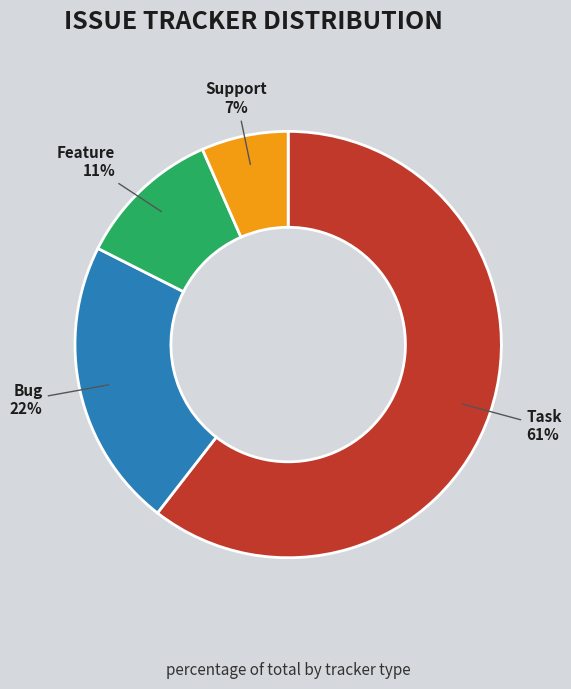

To the nearest percent, what portion does Support represent?

7%